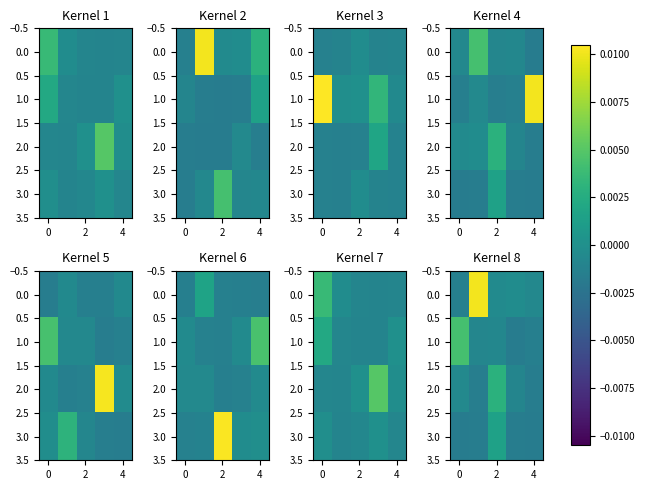

The 2.0 series shows 0.0 at 2. True or false?

True